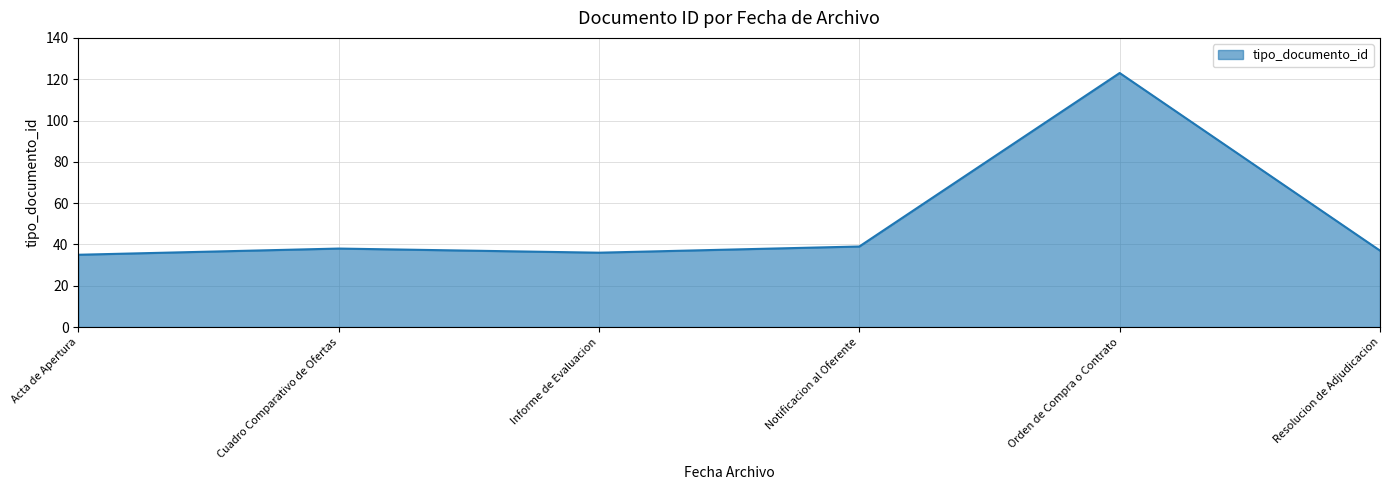

True or false: the data has more than 0 interior local peaks.

True